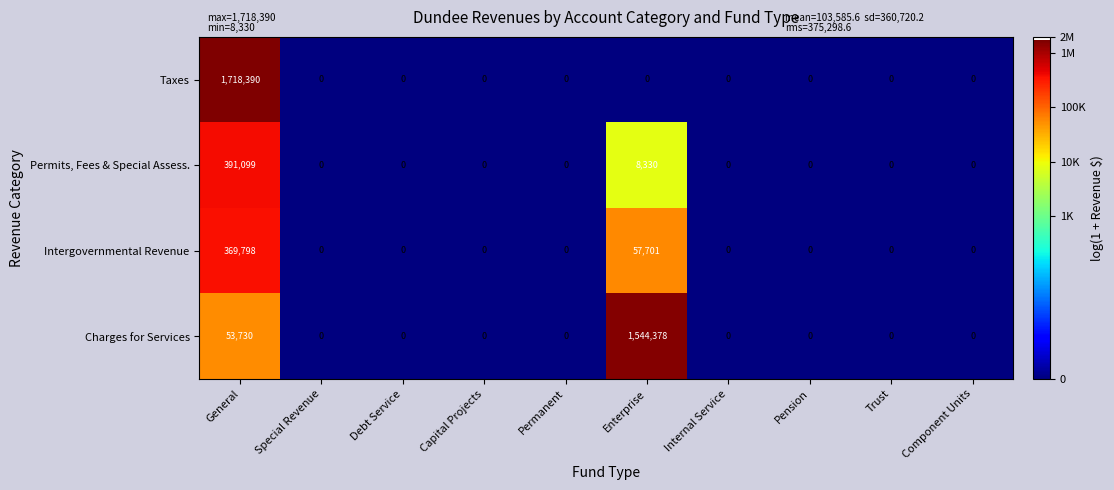

Which series has the largest range (max minus min)?

Taxes